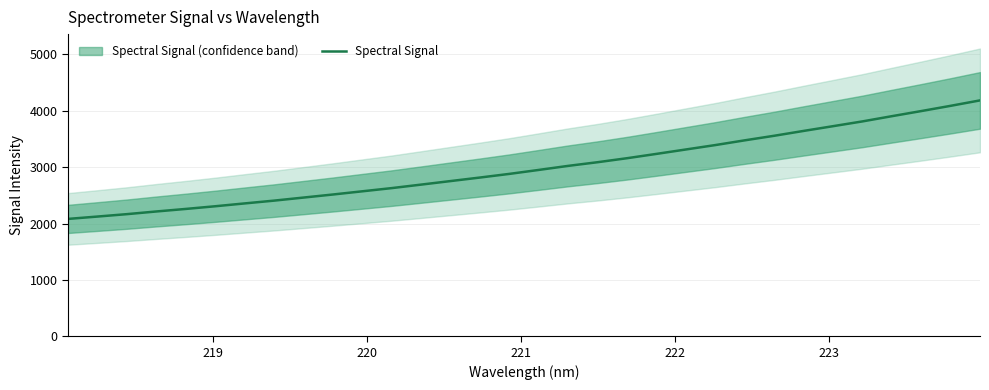

True or false: the data has more than 0 interior local peaks.

False